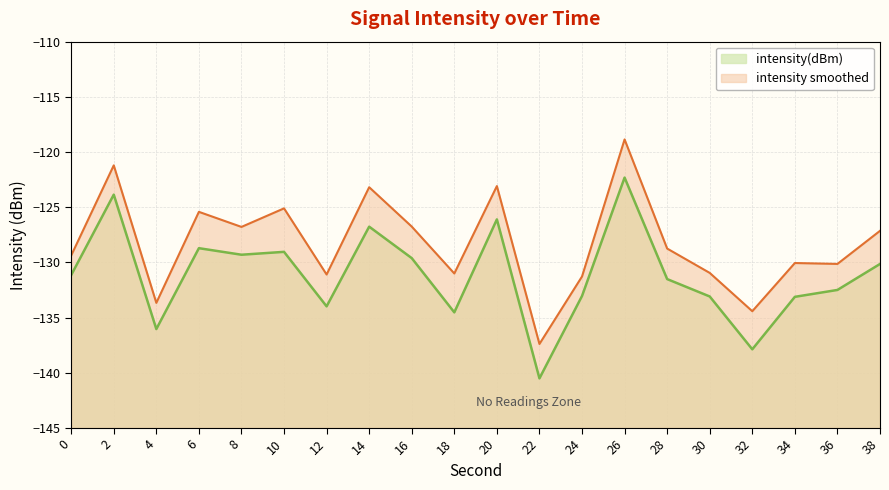

Where is the first local maximum?

2